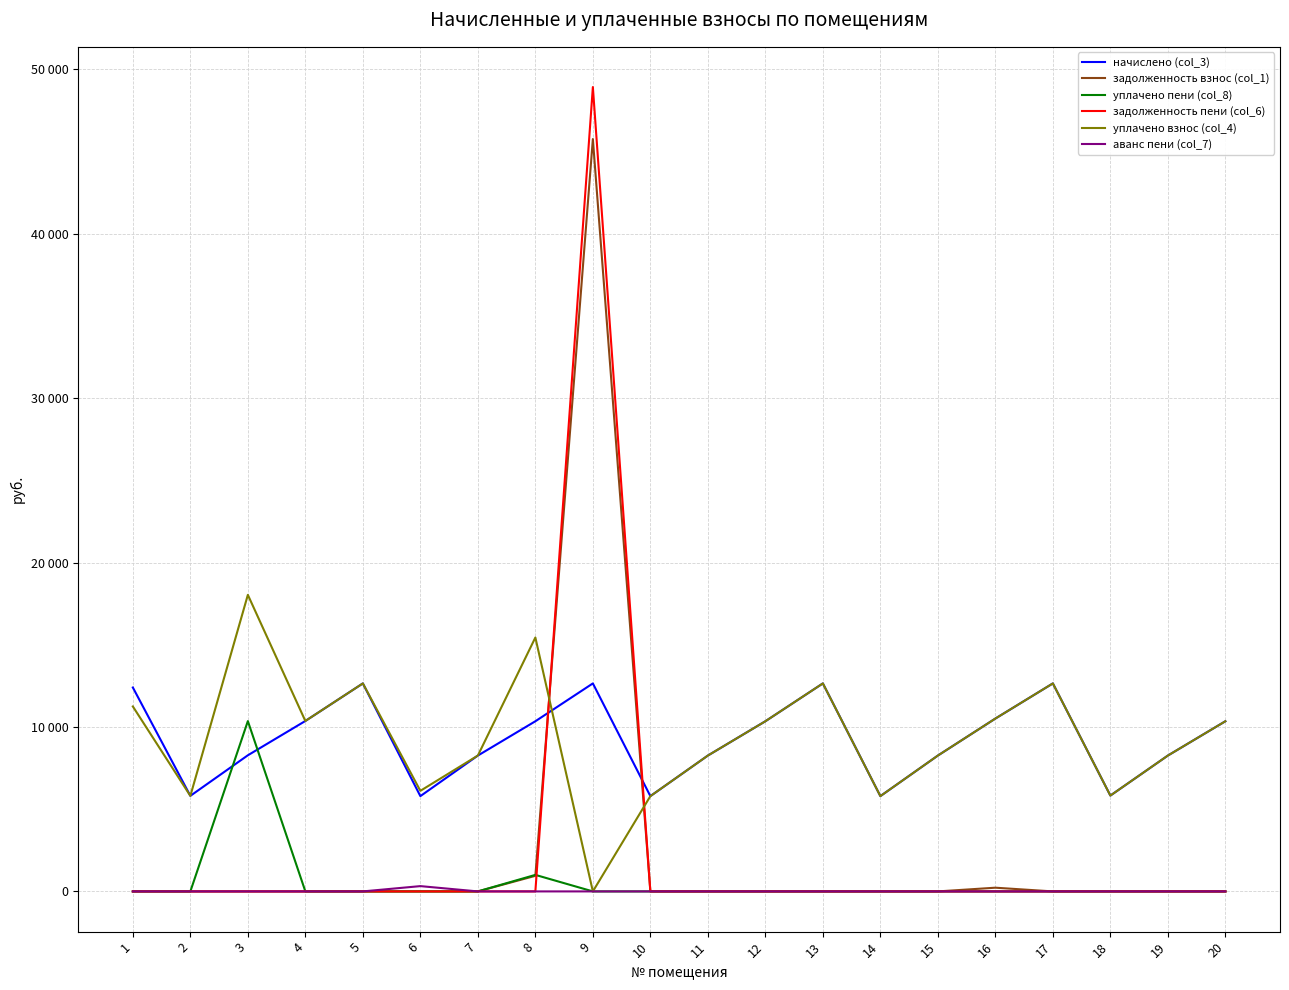

Is this an area chart (filled region under the line)?

No